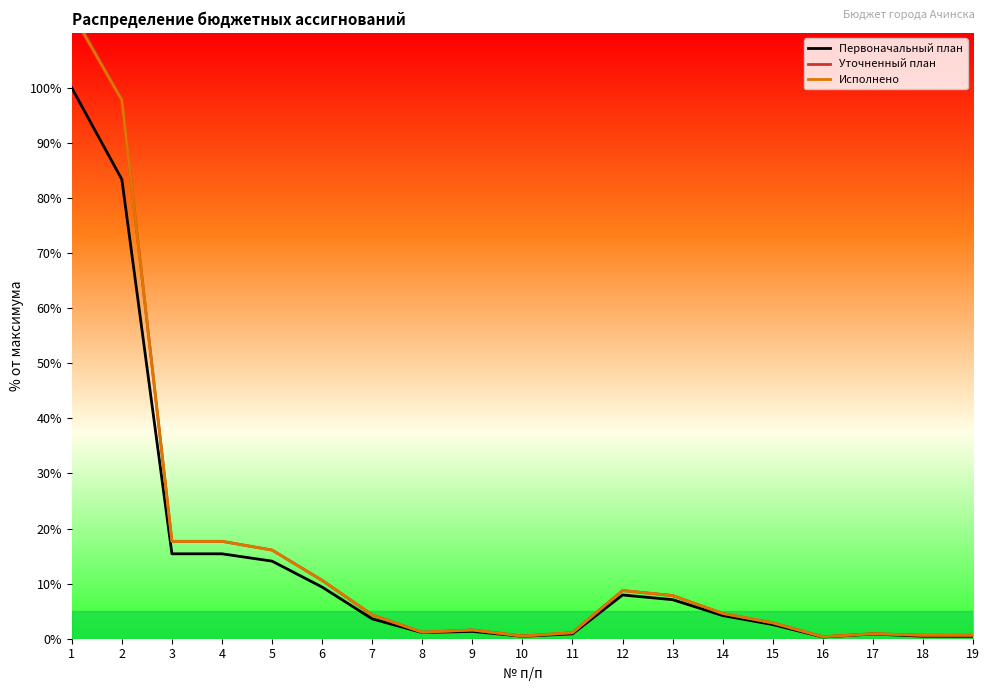

Is the value of Исполнено at 16 greater than the value of Первоначальный план at 9?

No